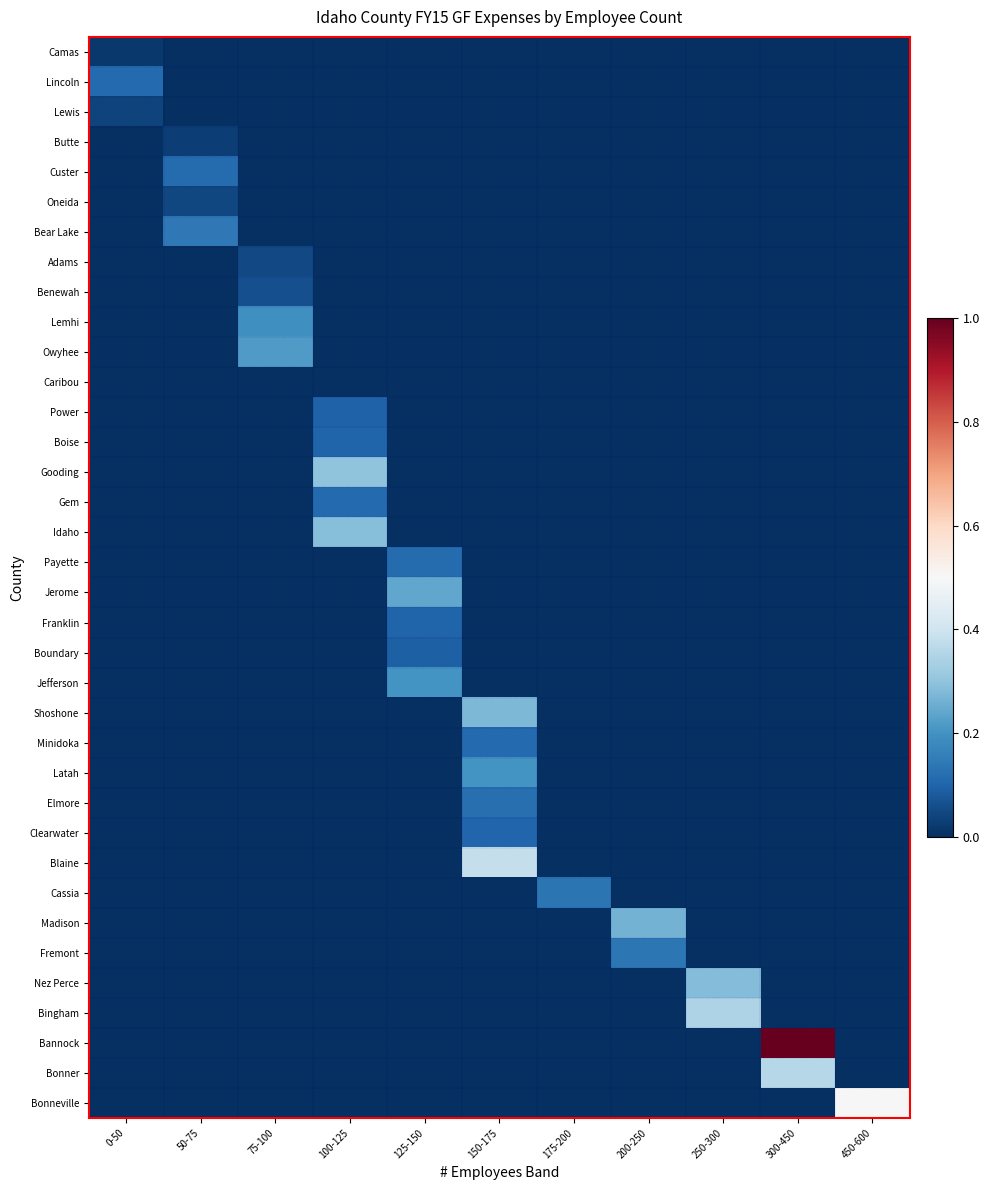

Between 75-100 and 450-600, which is larger?

75-100